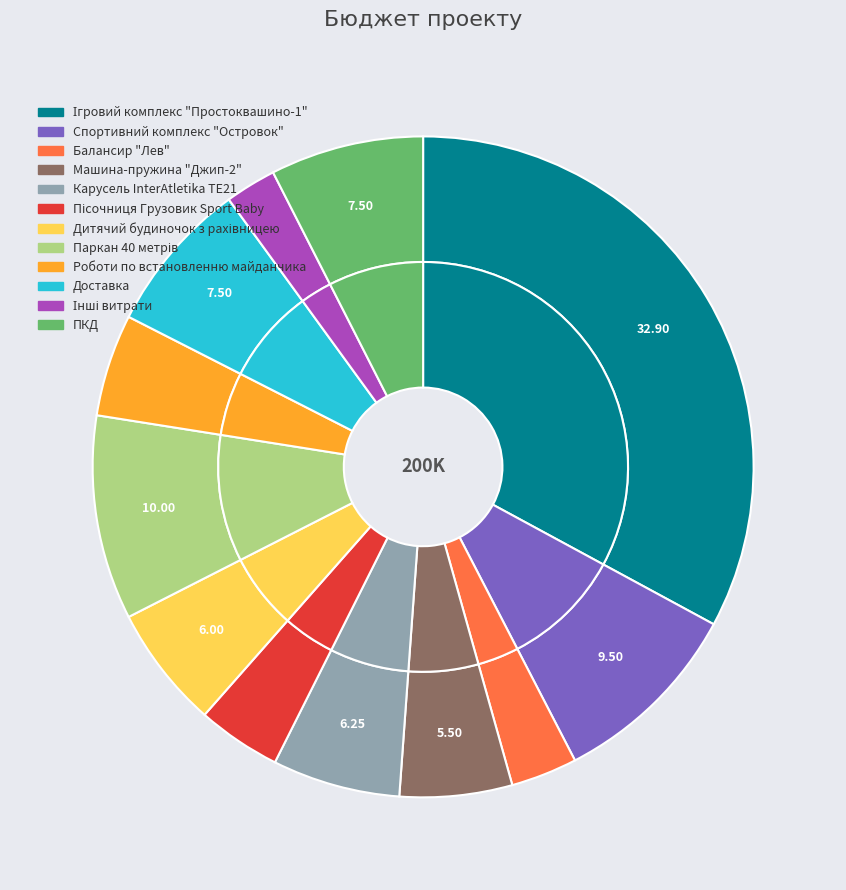

Does any single category account for the majority?

No